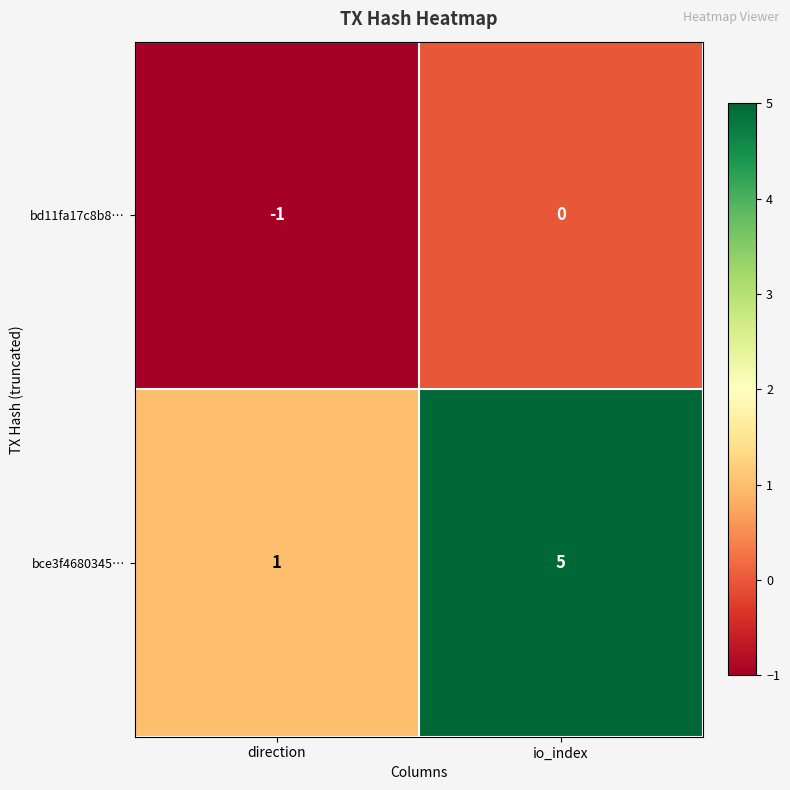

The value of bce3f4680345… at direction is 1. True or false?

True